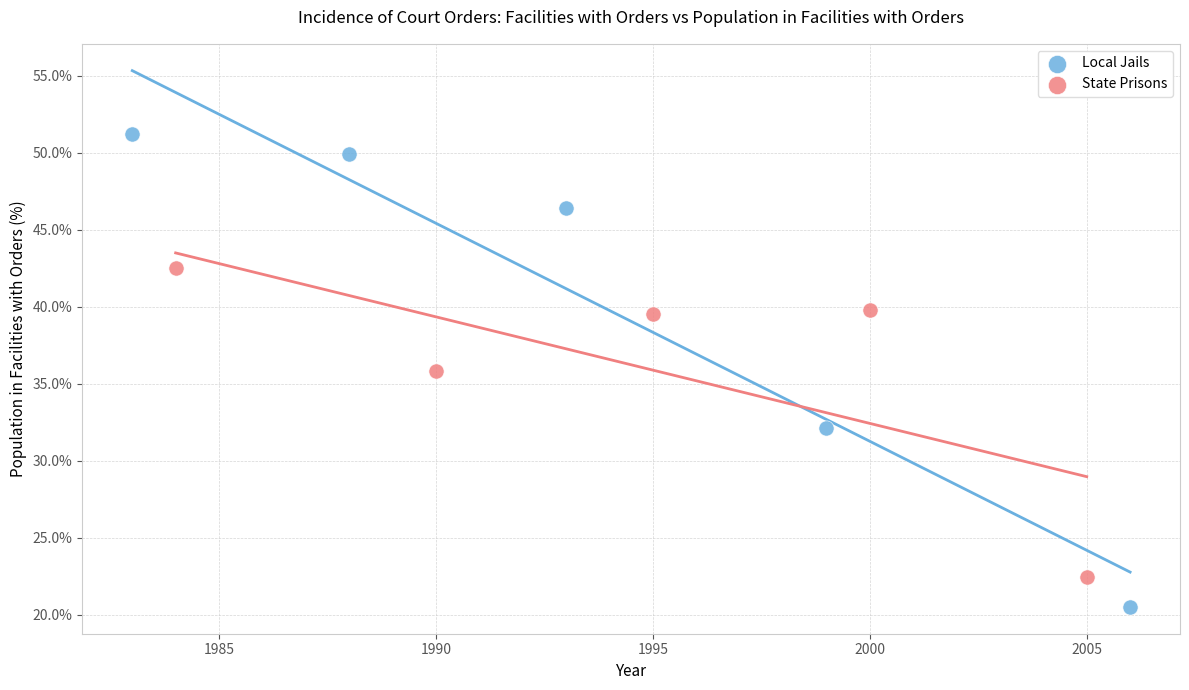

Which series contains the lowest Y value?

Local Jails